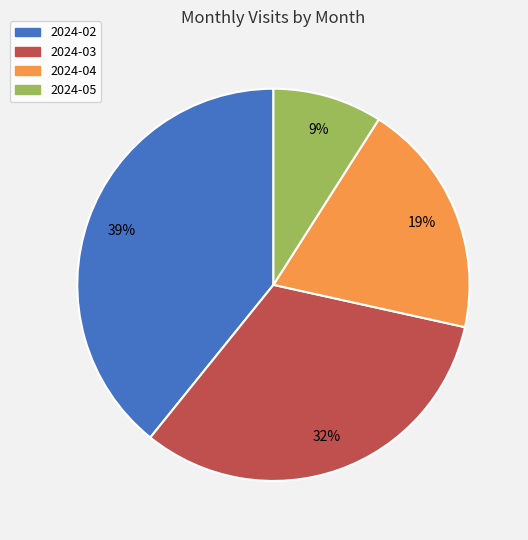

Is it true that 2024-03 is 25% of the pie?

False